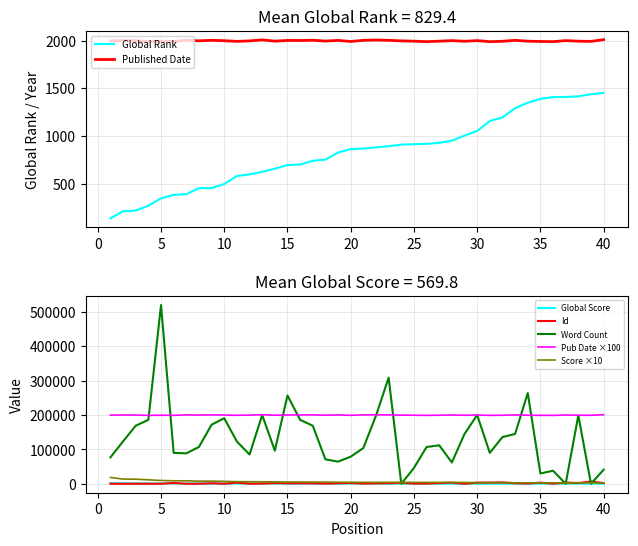

Where does the Published Date series first go above 1998?

2